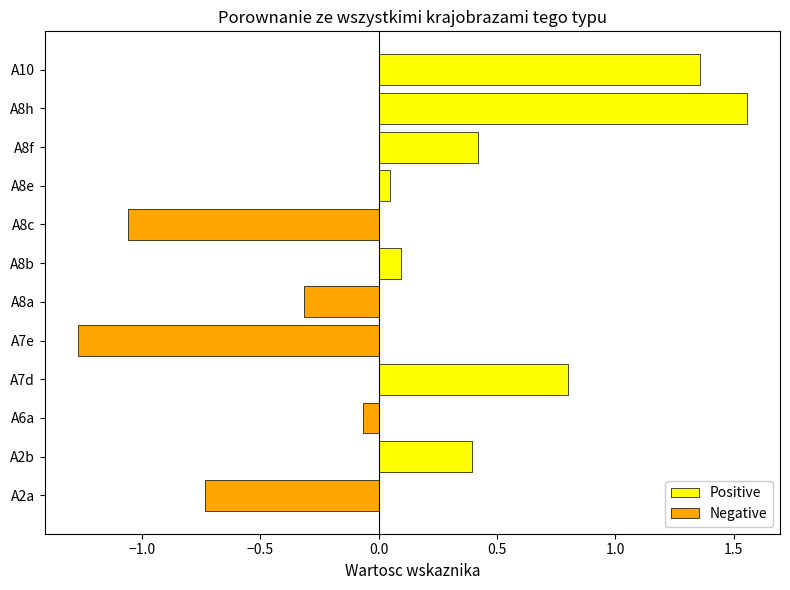

The Positive series shows -0.9 at A8c. True or false?

False